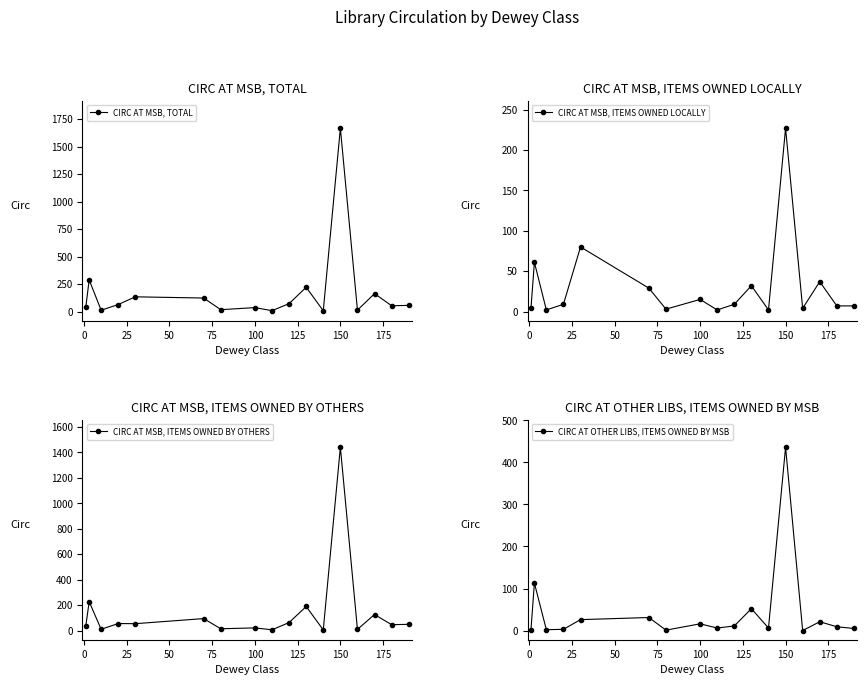

What is the average value of the CIRC AT MSB, TOTAL series?

175